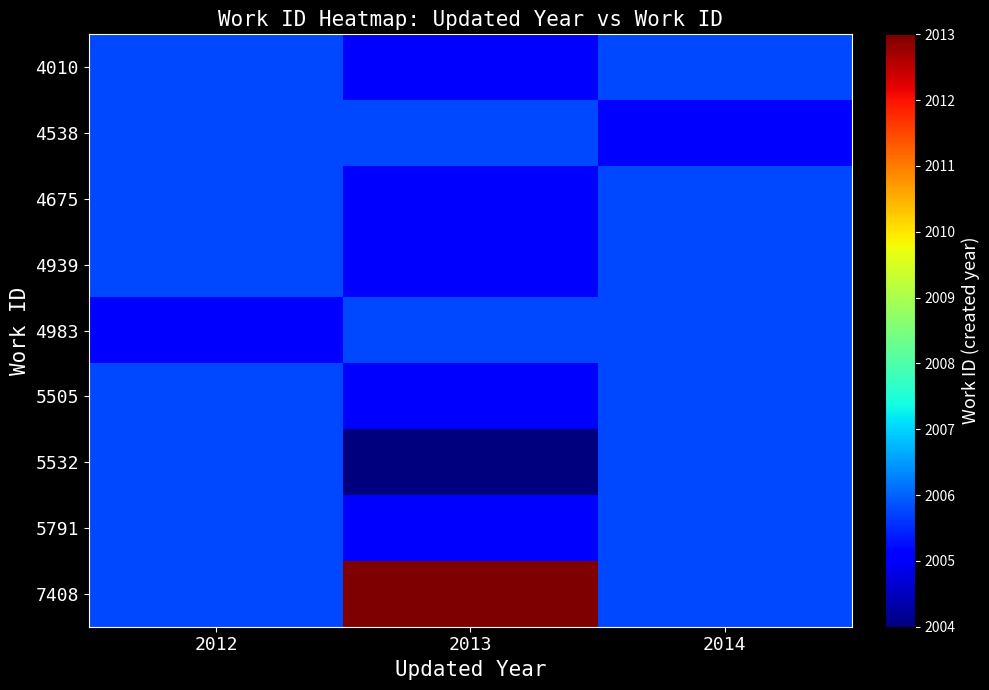

Reading left to right, transcribe all the data shown in this chart.

4010: 2012=2005.8	2013=2005.0	2014=2005.8
4538: 2012=2005.8	2013=2005.8	2014=2005.0
4675: 2012=2005.8	2013=2005.0	2014=2005.8
4939: 2012=2005.8	2013=2005.0	2014=2005.8
4983: 2012=2005.0	2013=2005.8	2014=2005.8
5505: 2012=2005.8	2013=2005.0	2014=2005.8
5532: 2012=2005.8	2013=2004.0	2014=2005.8
5791: 2012=2005.8	2013=2005.0	2014=2005.8
7408: 2012=2005.8	2013=2013.0	2014=2005.8